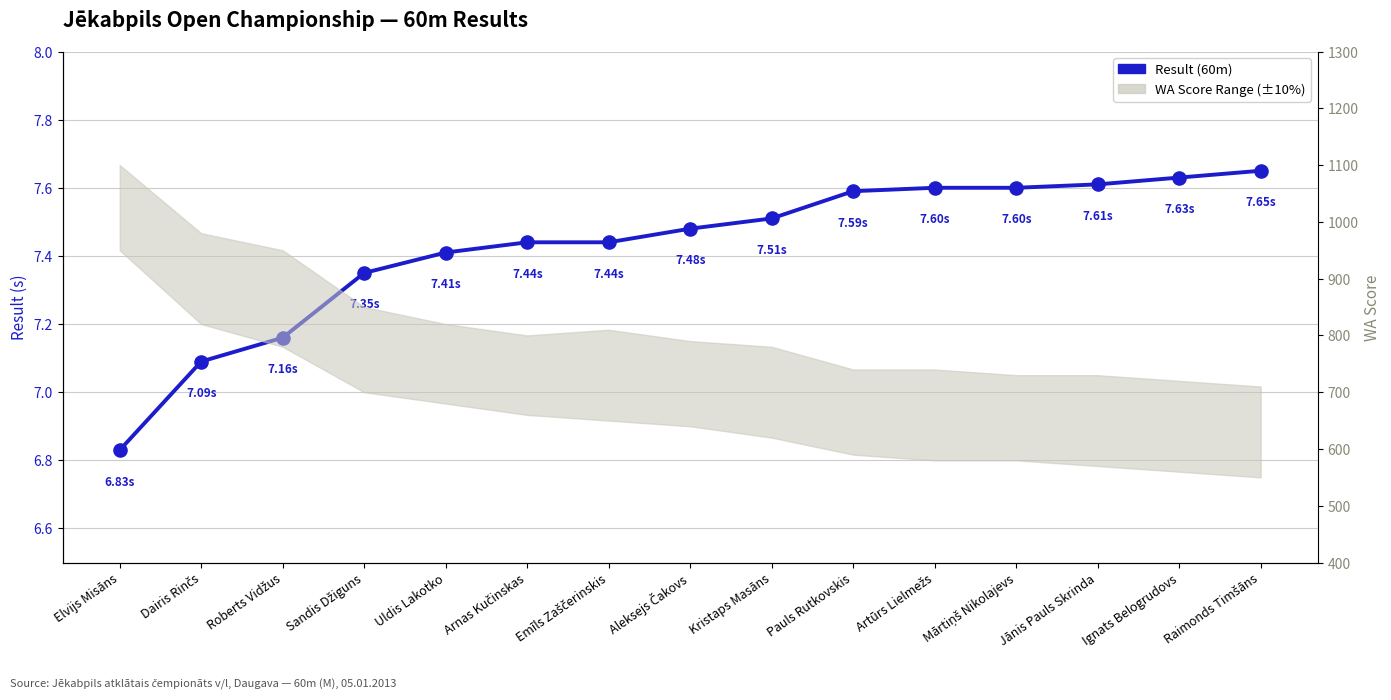

Which has a higher value, Arnas Kučinskas or Ignats Belogrudovs?

Ignats Belogrudovs